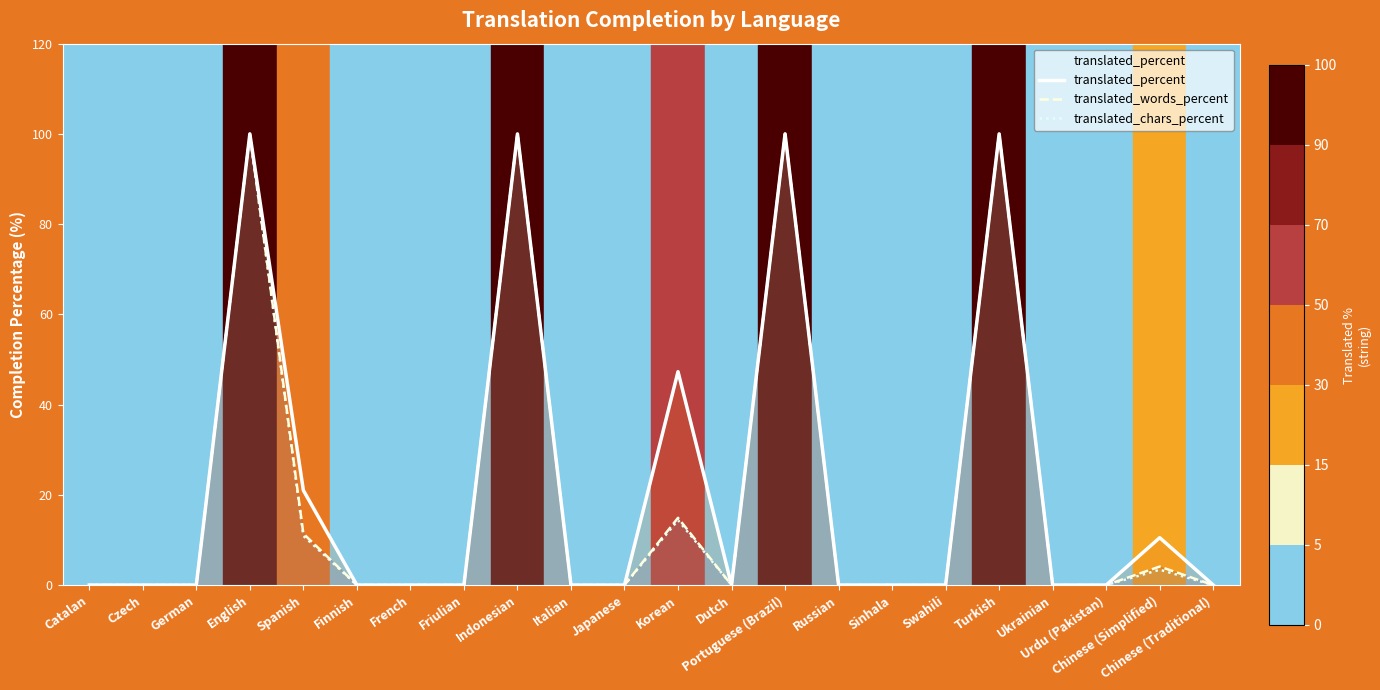

Where is the first local minimum for translated_chars_percent?

Dutch